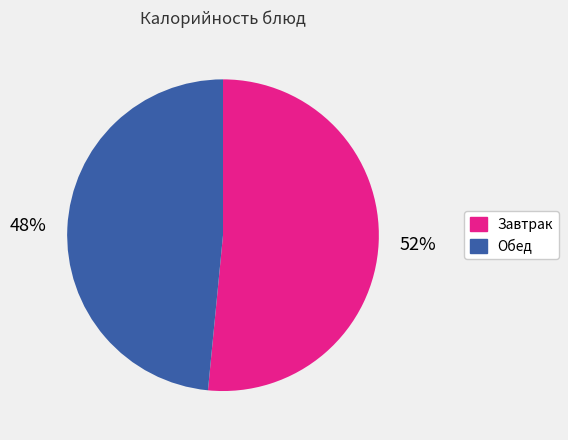

Is there any slice that represents more than half of the pie?

Yes